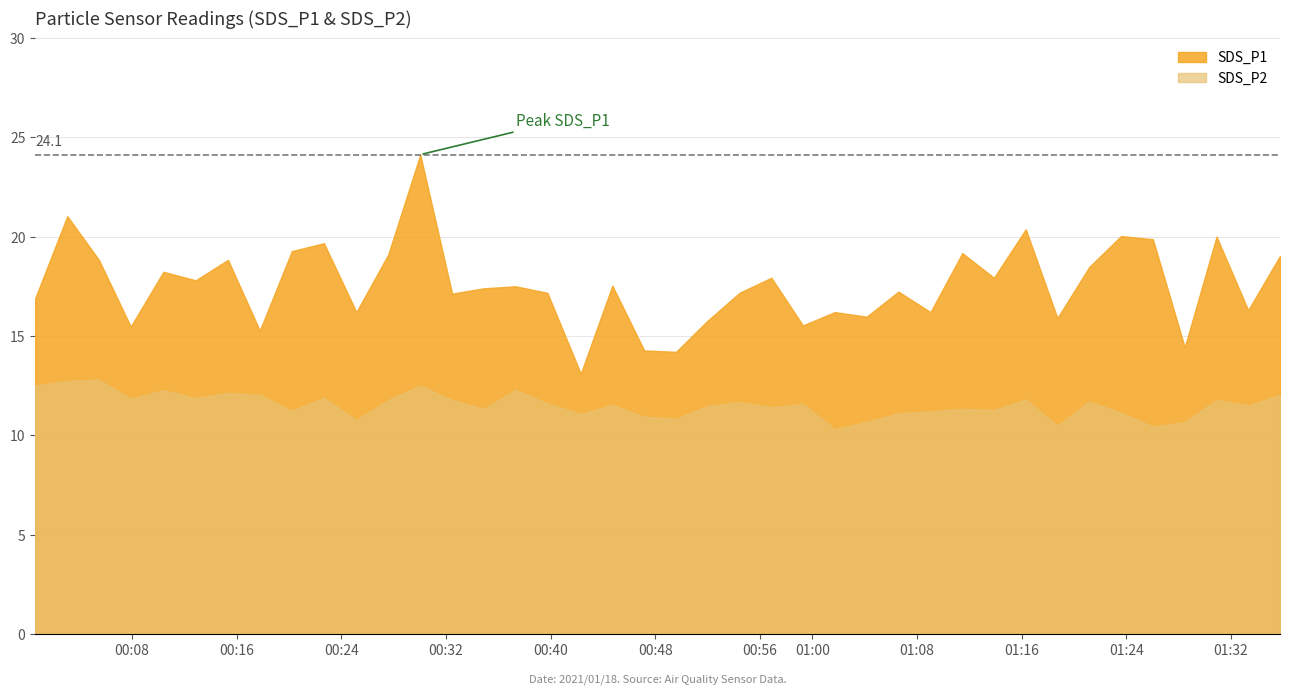

Reading left to right, transcribe all the data shown in this chart.

SDS_P1: 2021/01/18 00:00:36=16.9	2021/01/18 00:03:03=21.0	2021/01/18 00:05:28=18.8	2021/01/18 00:07:54=15.5	2021/01/18 00:10:24=18.2	2021/01/18 00:12:52=17.8	2021/01/18 00:15:20=18.8	2021/01/18 00:17:46=15.3	2021/01/18 00:20:13=19.3	2021/01/18 00:22:40=19.7	2021/01/18 00:25:09=16.2	2021/01/18 00:27:35=19.1	2021/01/18 00:30:02=24.1	2021/01/18 00:32:28=17.1	2021/01/18 00:34:54=17.4	2021/01/18 00:37:19=17.5	2021/01/18 00:39:45=17.2	2021/01/18 00:42:18=13.1	2021/01/18 00:44:43=17.5	2021/01/18 00:47:09=14.3	2021/01/18 00:49:35=14.2	2021/01/18 00:52:00=15.8	2021/01/18 00:54:26=17.2	2021/01/18 00:56:52=17.9	2021/01/18 00:59:17=15.5	2021/01/18 01:01:43=16.2	2021/01/18 01:04:09=16.0	2021/01/18 01:06:35=17.2	2021/01/18 01:09:02=16.2	2021/01/18 01:11:28=19.2	2021/01/18 01:13:53=17.9	2021/01/18 01:16:19=20.4	2021/01/18 01:18:44=15.9	2021/01/18 01:21:10=18.5	2021/01/18 01:23:36=20.0	2021/01/18 01:26:02=19.9	2021/01/18 01:28:28=14.4	2021/01/18 01:30:54=20.0	2021/01/18 01:33:19=16.3	2021/01/18 01:35:45=19.0
SDS_P2: 2021/01/18 00:00:36=12.5	2021/01/18 00:03:03=12.7	2021/01/18 00:05:28=12.8	2021/01/18 00:07:54=11.8	2021/01/18 00:10:24=12.3	2021/01/18 00:12:52=11.9	2021/01/18 00:15:20=12.1	2021/01/18 00:17:46=12.0	2021/01/18 00:20:13=11.2	2021/01/18 00:22:40=11.9	2021/01/18 00:25:09=10.8	2021/01/18 00:27:35=11.8	2021/01/18 00:30:02=12.5	2021/01/18 00:32:28=11.8	2021/01/18 00:34:54=11.3	2021/01/18 00:37:19=12.3	2021/01/18 00:39:45=11.6	2021/01/18 00:42:18=11.1	2021/01/18 00:44:43=11.5	2021/01/18 00:47:09=10.9	2021/01/18 00:49:35=10.8	2021/01/18 00:52:00=11.5	2021/01/18 00:54:26=11.7	2021/01/18 00:56:52=11.4	2021/01/18 00:59:17=11.6	2021/01/18 01:01:43=10.3	2021/01/18 01:04:09=10.7	2021/01/18 01:06:35=11.1	2021/01/18 01:09:02=11.2	2021/01/18 01:11:28=11.3	2021/01/18 01:13:53=11.3	2021/01/18 01:16:19=11.8	2021/01/18 01:18:44=10.5	2021/01/18 01:21:10=11.7	2021/01/18 01:23:36=11.1	2021/01/18 01:26:02=10.4	2021/01/18 01:28:28=10.7	2021/01/18 01:30:54=11.8	2021/01/18 01:33:19=11.5	2021/01/18 01:35:45=12.0